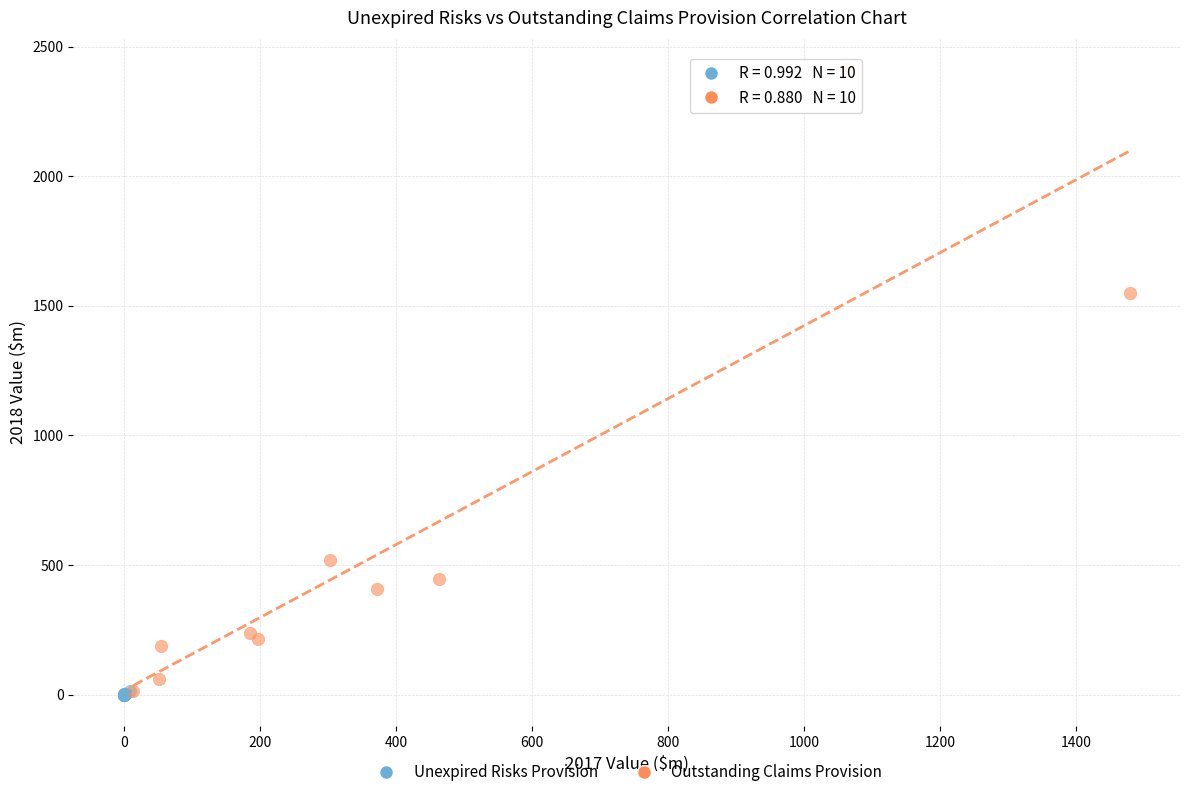

Which series reaches the maximum Y coordinate?

Outstanding Claims Provision